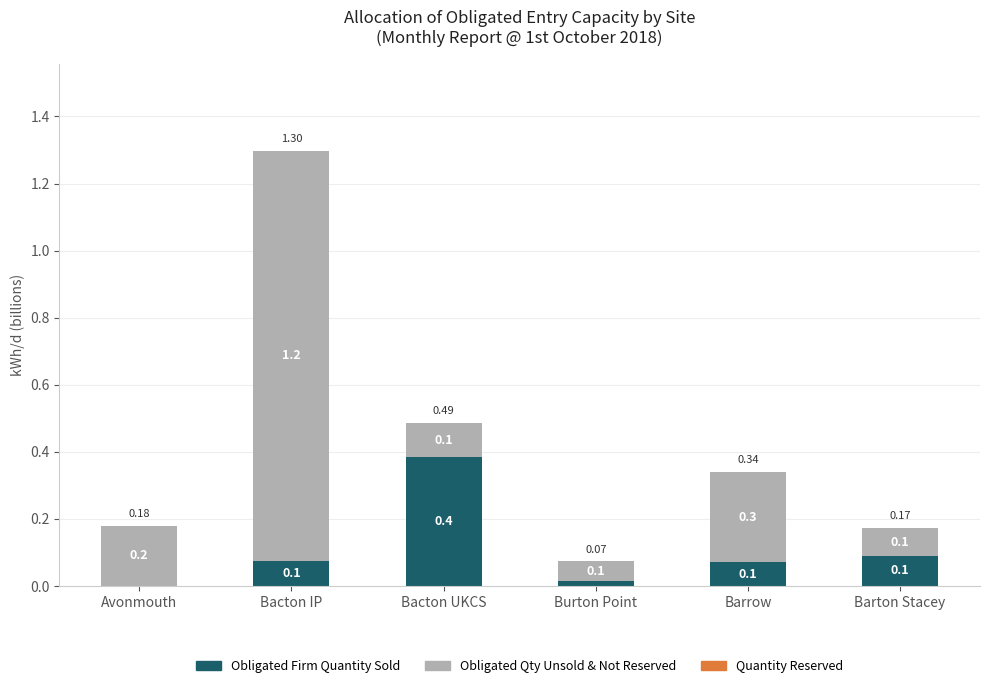

At which category is the sum across all series the highest?

Bacton IP